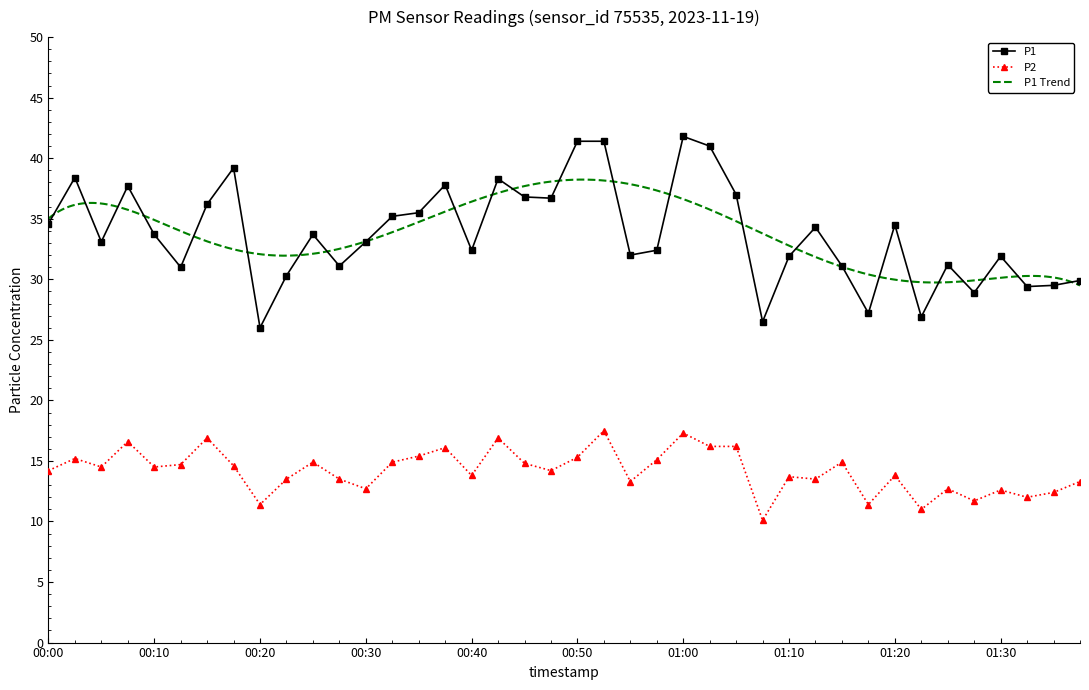

How many interior local peaks does the P1 series have?

11